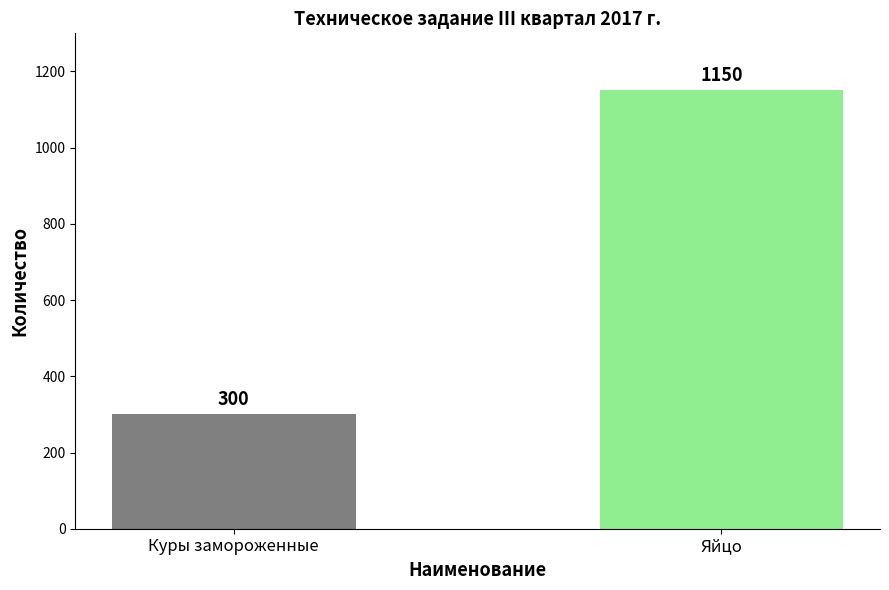

Reading left to right, list all the values displayed in this chart.

300	1150